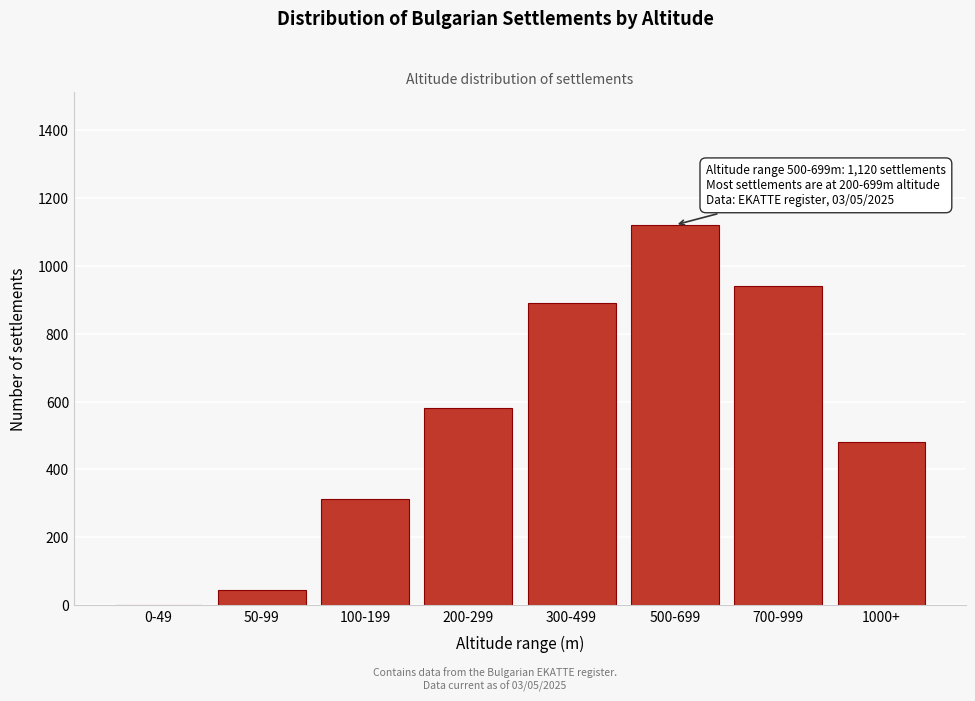

Reading left to right, what are all the values shown in this chart?

0-49=0	50-99=45	100-199=312	200-299=580	300-499=890	500-699=1120	700-999=940	1000+=480